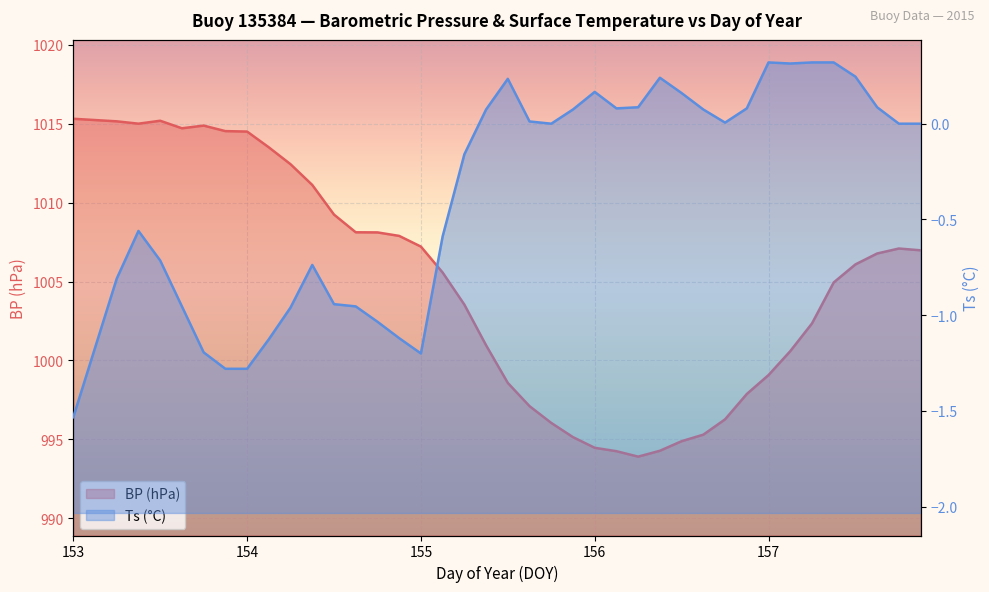

What is the sum of all Ts values?

-15.4